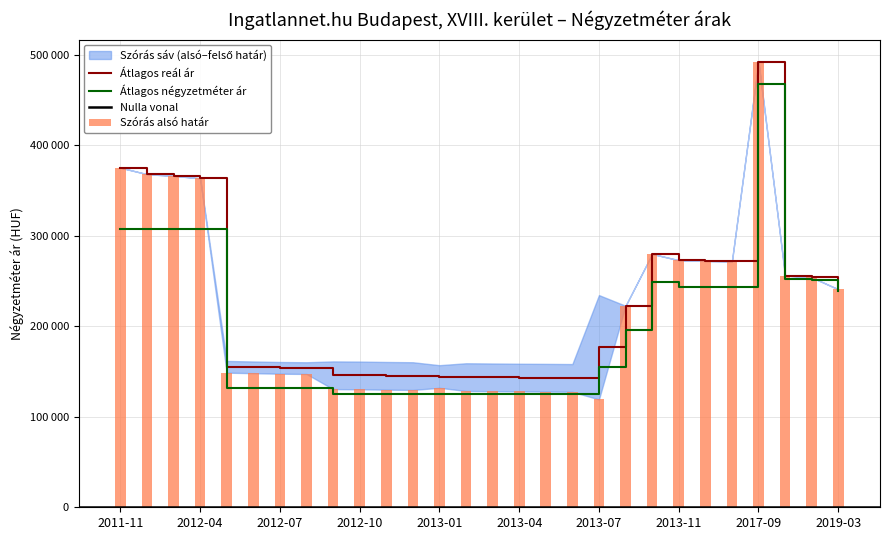

Read the Szórás alsó határ value at 2011-11.

375300